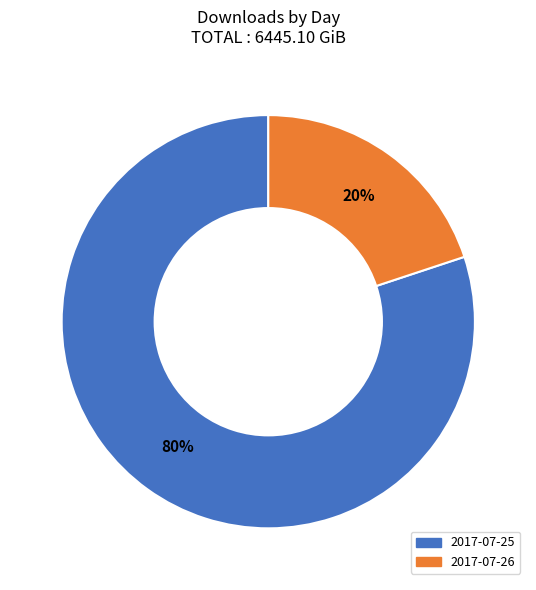

To the nearest percent, what is the combined percentage of 2017-07-26 and 2017-07-25?

100%